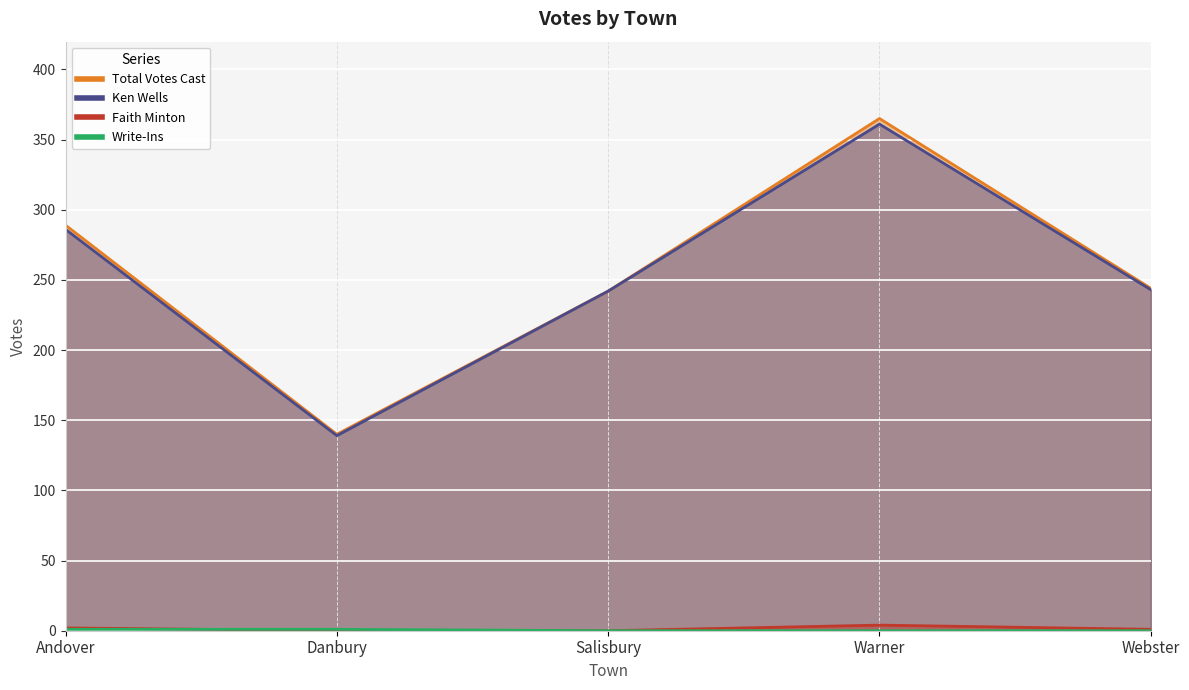

What is the value of the Ken Wells point at the 5th from the left?

243